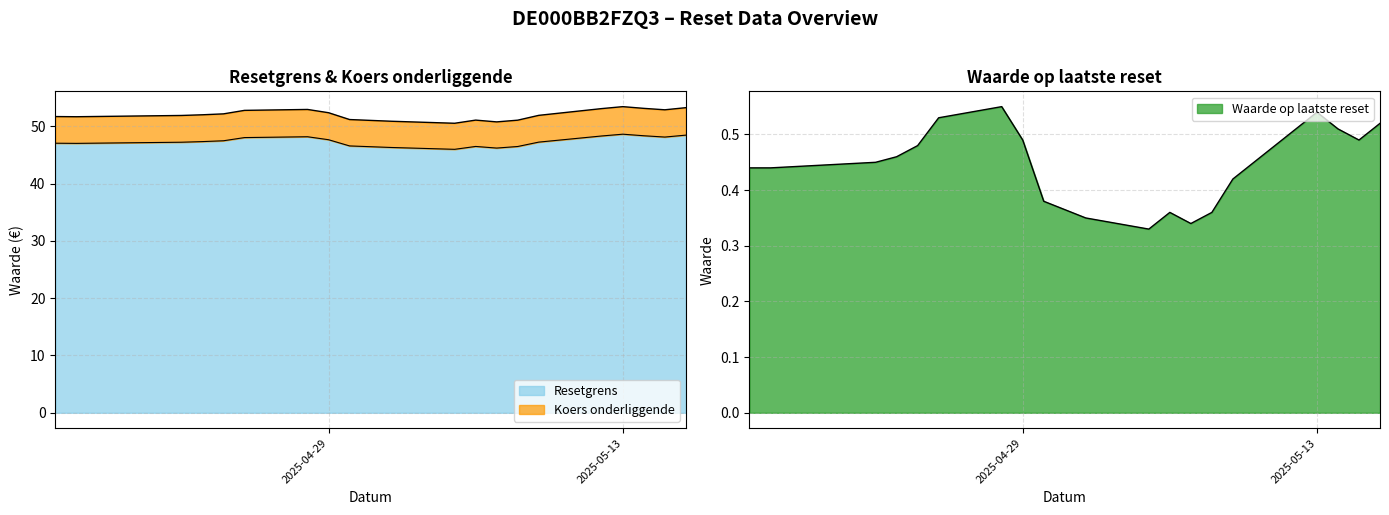

What is the sum of all Waarde op laatste reset values?

8.9